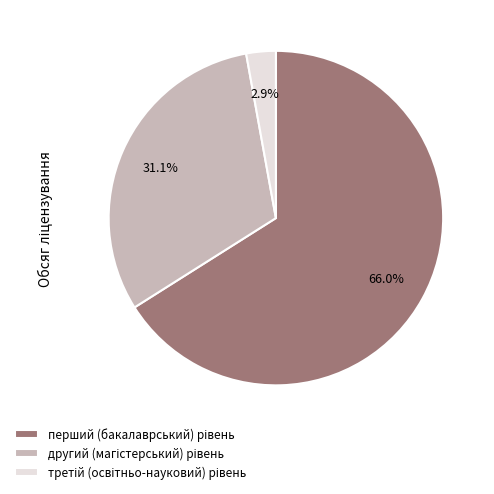

Is there any slice that represents more than half of the pie?

Yes